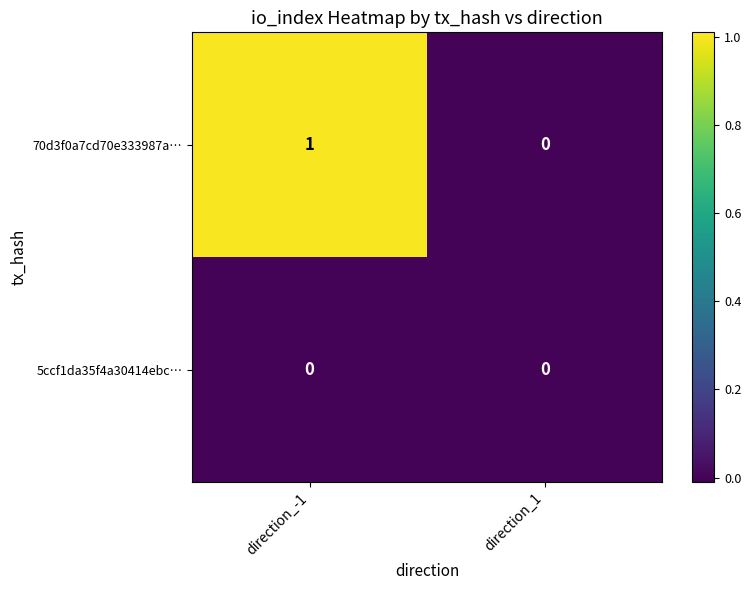

Reading left to right, list all the values displayed in this chart.

70d3f0a7cd70e333987a…: direction_-1=1	direction_1=0
5ccf1da35f4a30414ebc…: direction_-1=0	direction_1=0